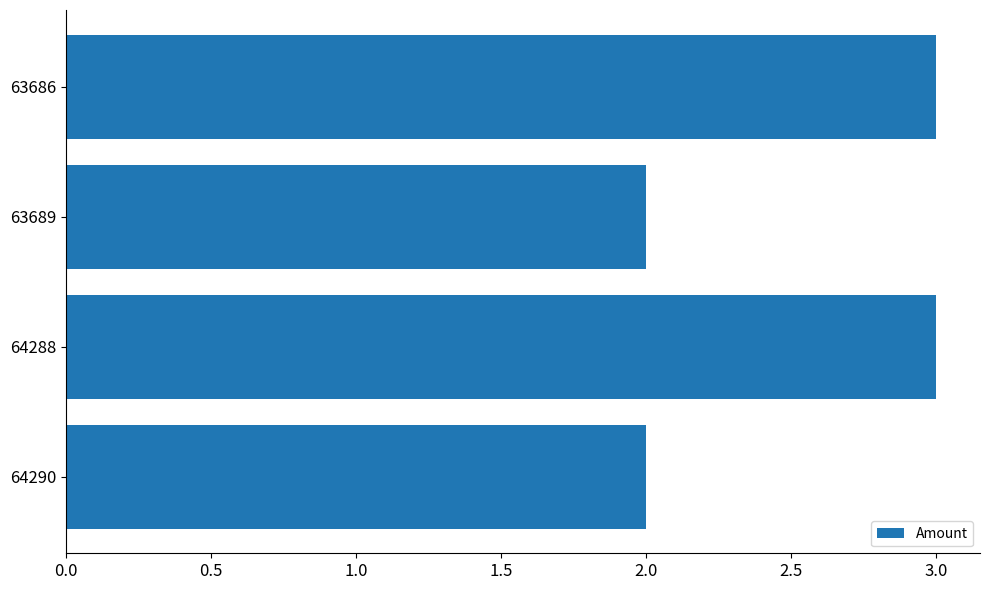

Does the chart contain stacked bars?

No